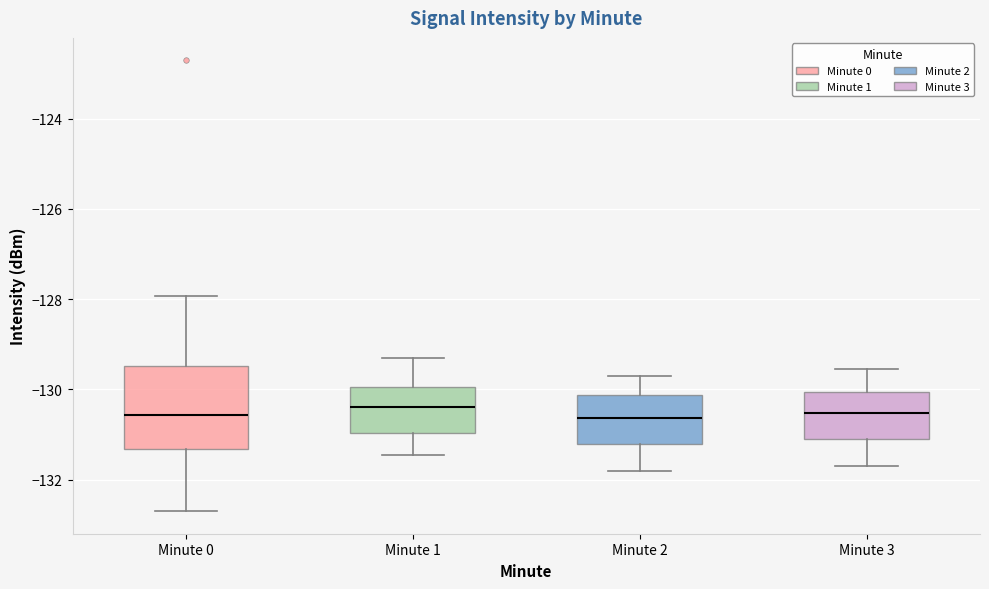

Reading left to right, transcribe this box plot: for each box, give where its median line is, the range the box spans, and where its two whiskers end, as read against the y-axis. The values are not printed on the chart, so give them approximately, as read against the axis.

Minute 0: median -130.6, box -131.4 to -129.4, whiskers -132.6 to -128.0
Minute 1: median -130.4, box -131.0 to -130.0, whiskers -131.4 to -129.4
Minute 2: median -130.6, box -131.2 to -130.2, whiskers -131.8 to -129.6
Minute 3: median -130.6, box -131.0 to -130.0, whiskers -131.6 to -129.6